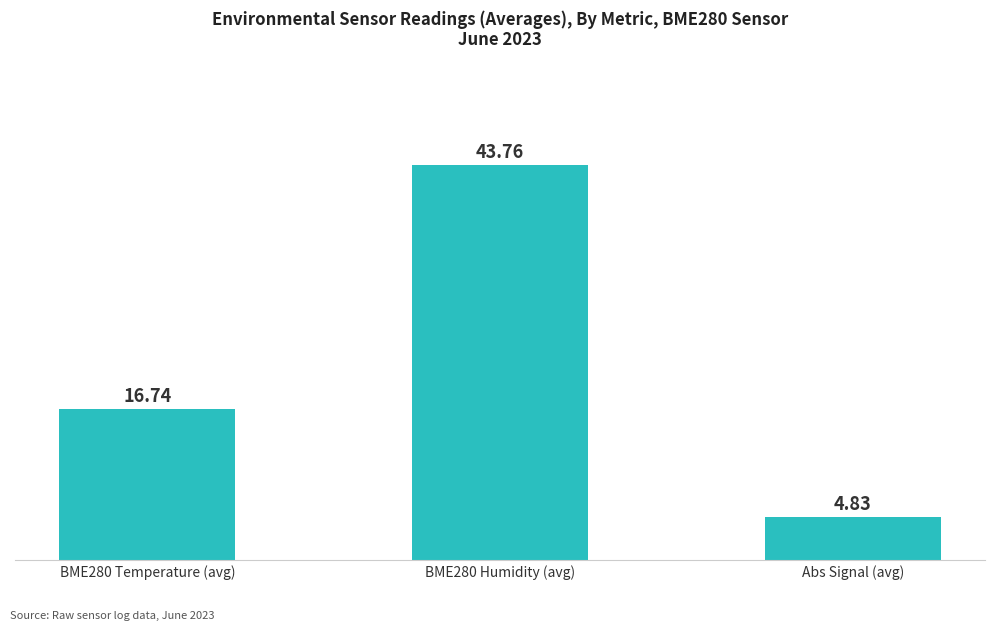

Count the number of categories in the chart.

3